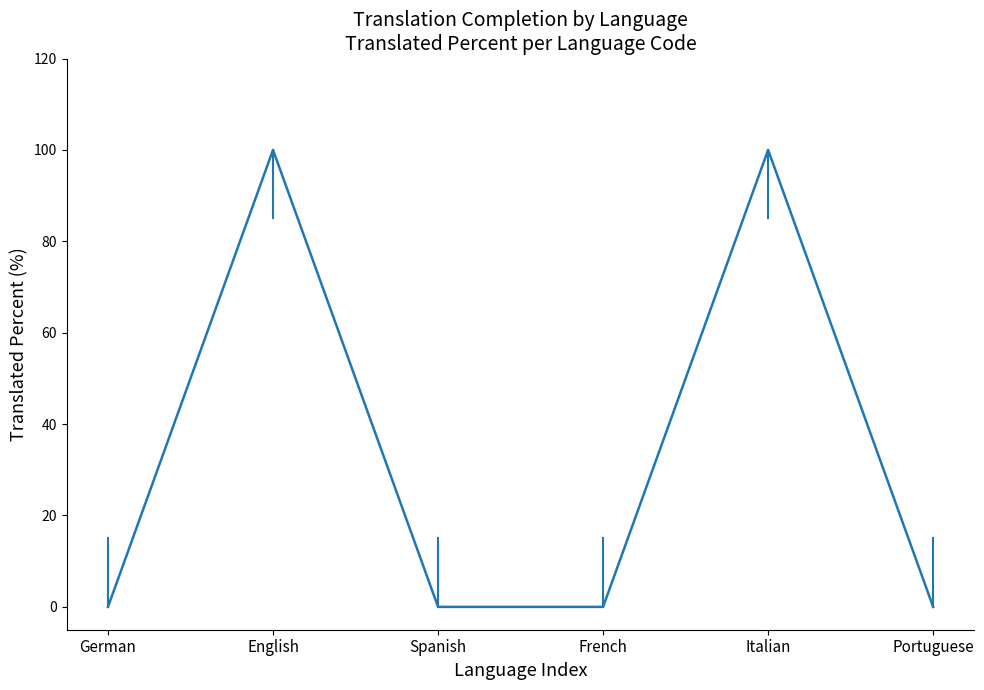

What position from the right is German?

6